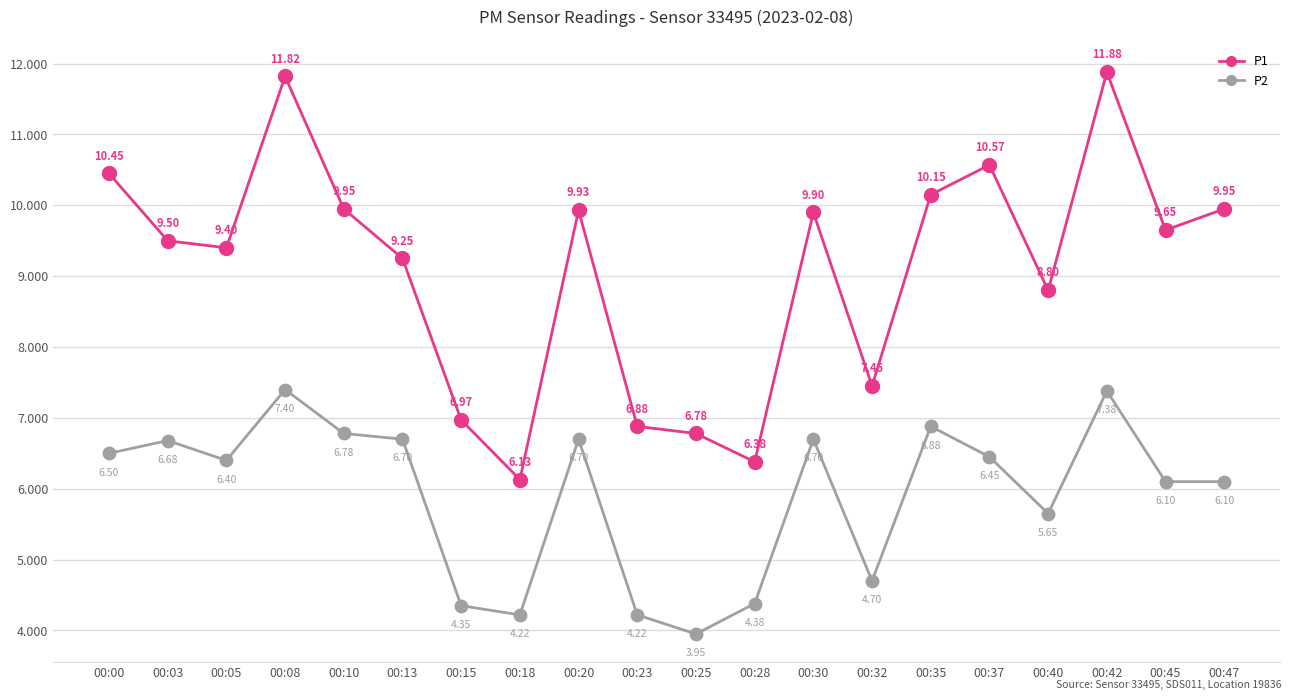

Between 00:18 and 00:23, which series saw the biggest shift?

P1